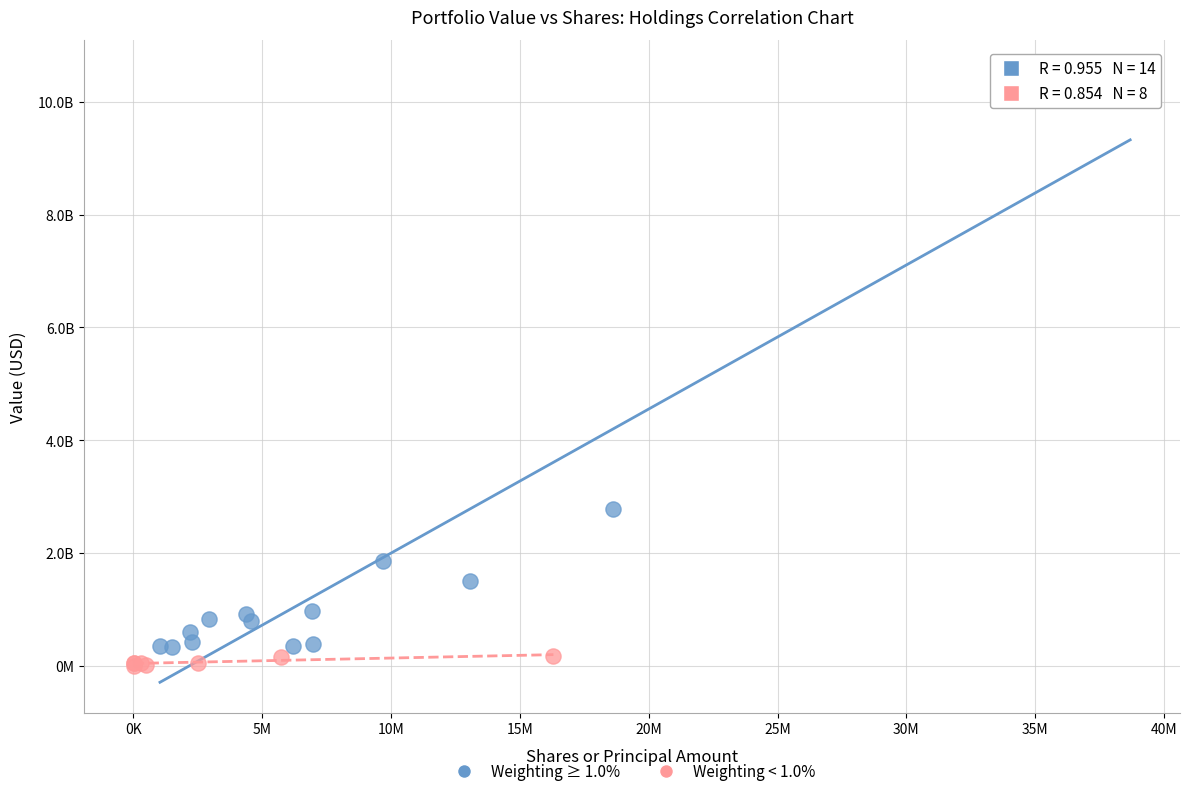

Which series contains the highest Y value?

Weighting ≥ 1.0%